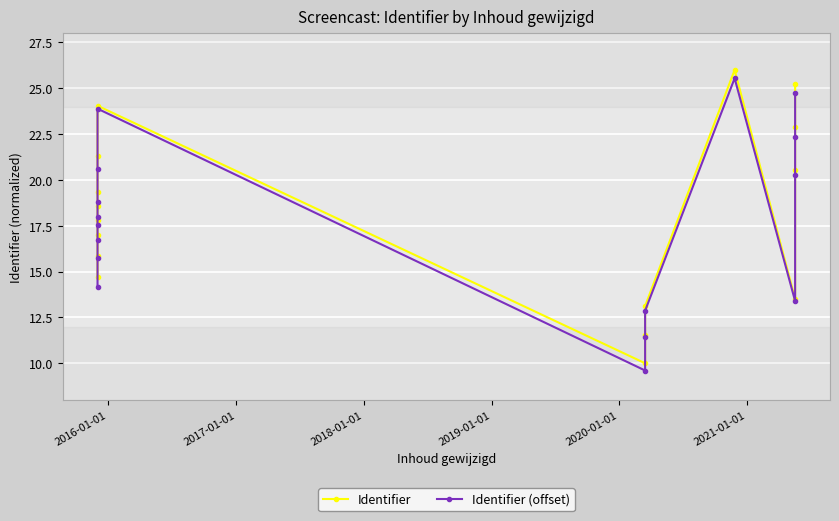

Rank the series at 2018-01-01 from highest to lowest value.

Identifier, Identifier (offset)